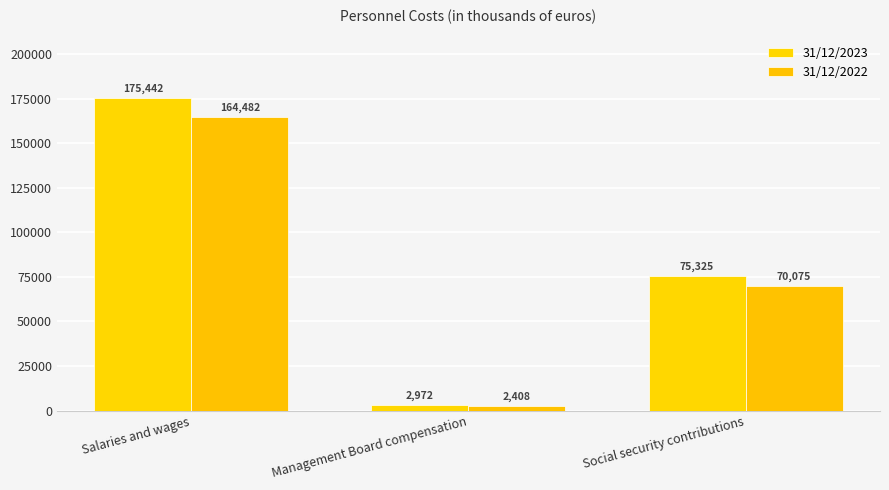

Which category has the highest value in the 31/12/2023 series?

Salaries and wages